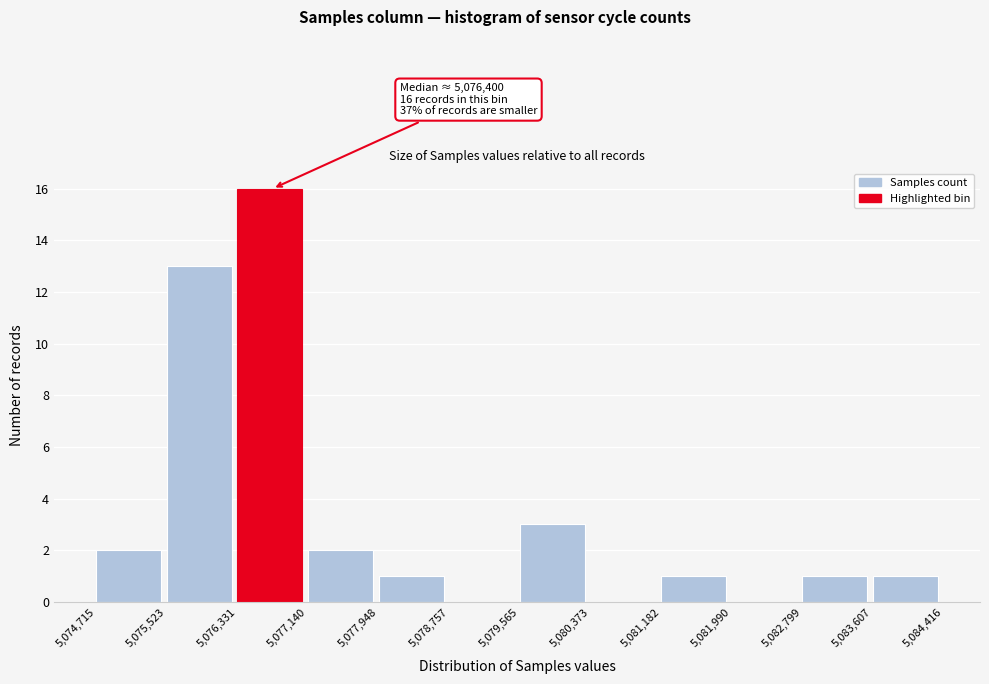

Which range on the x-axis has the tallest bar?

5,076,331 to 5,077,140